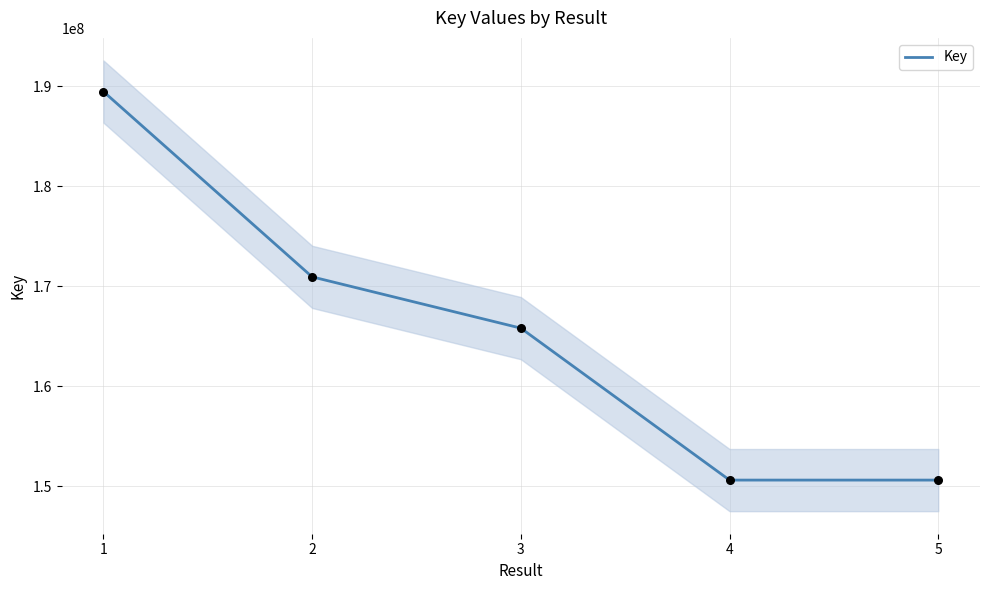

What is the ratio of the value at 2 to the value at 4?

1.1